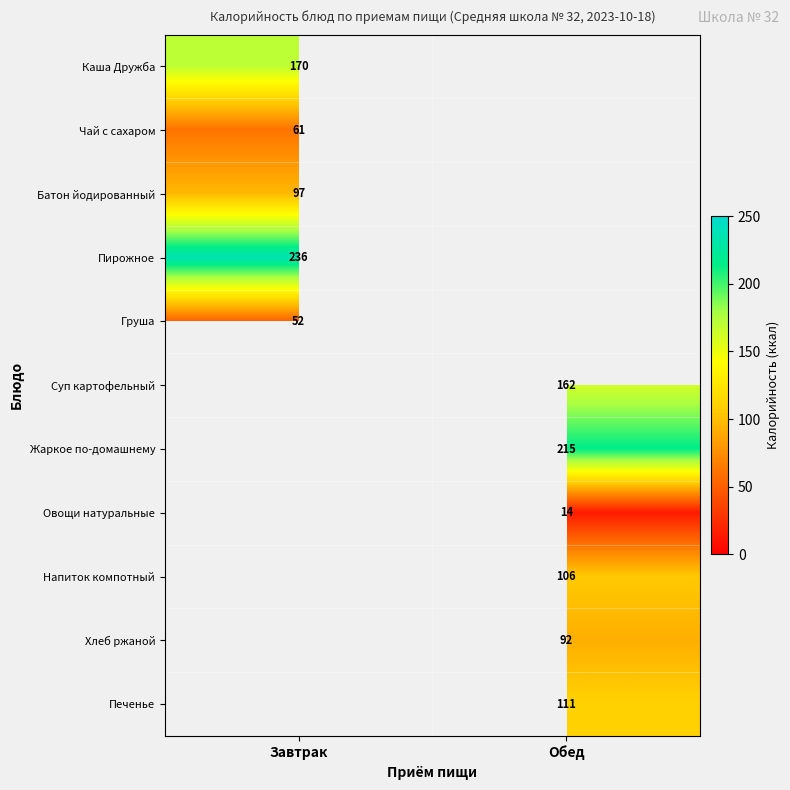

True or false: Чай с сахаром has a value of 79.3 at Завтрак.

False